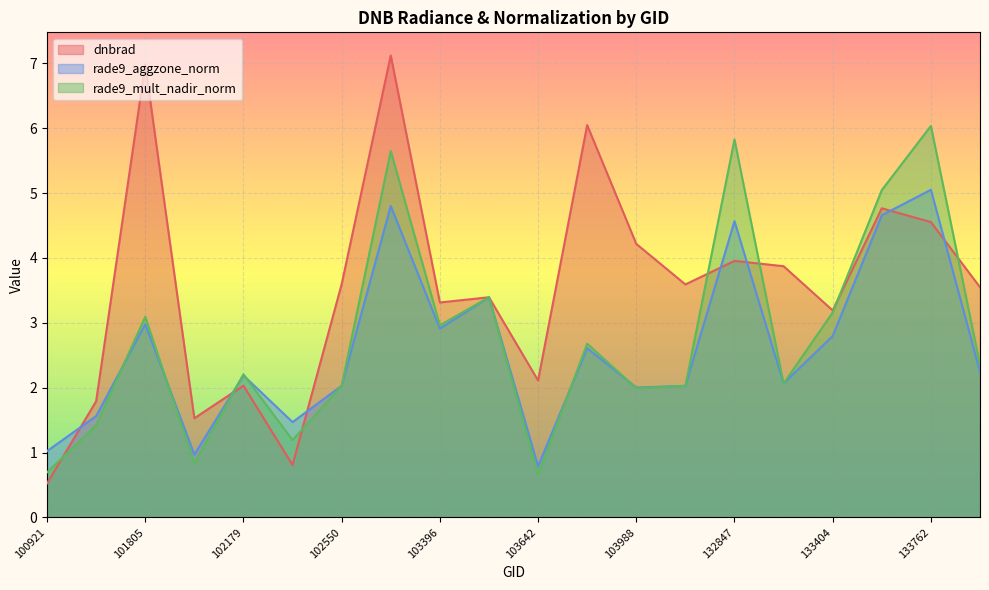

Rank the categories by rade9_mult_nadir_norm value from lowest to highest.

103642, 100921, 101917, 102300, 101303, 103988, 104471, 102550, 133209, 102179, 134138, 103760, 103396, 101805, 133404, 103515, 133584, 103278, 132847, 133762